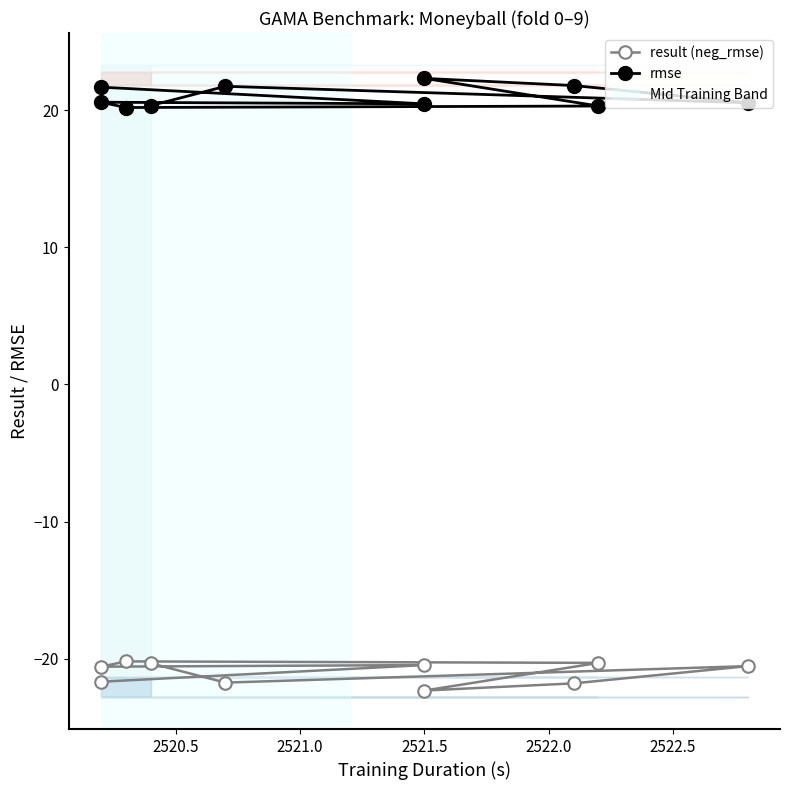

What is the difference between the maximum and second lowest values in the rmse series?

2.0